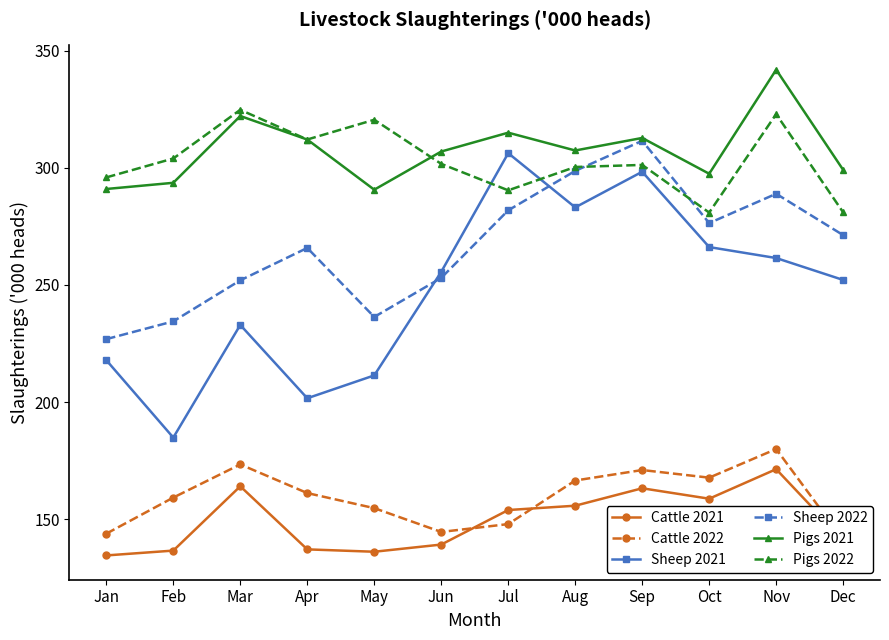

Does the chart have visible grid lines?

No